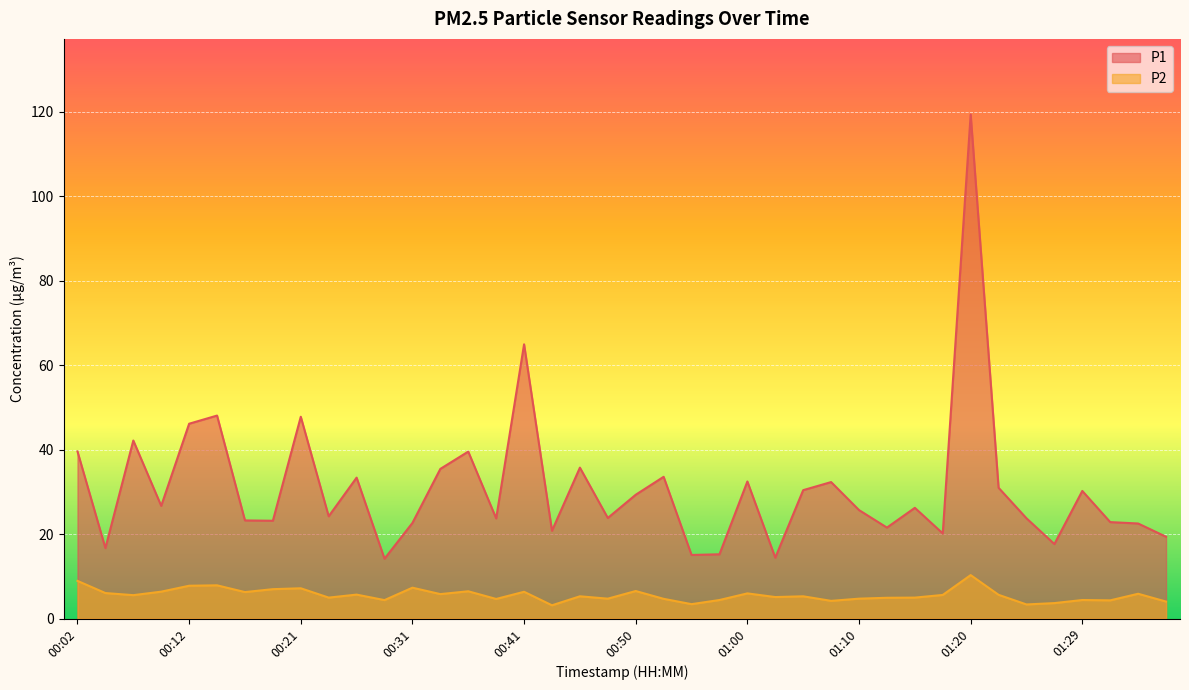

What is the label of the 17th point from the right?

00:58